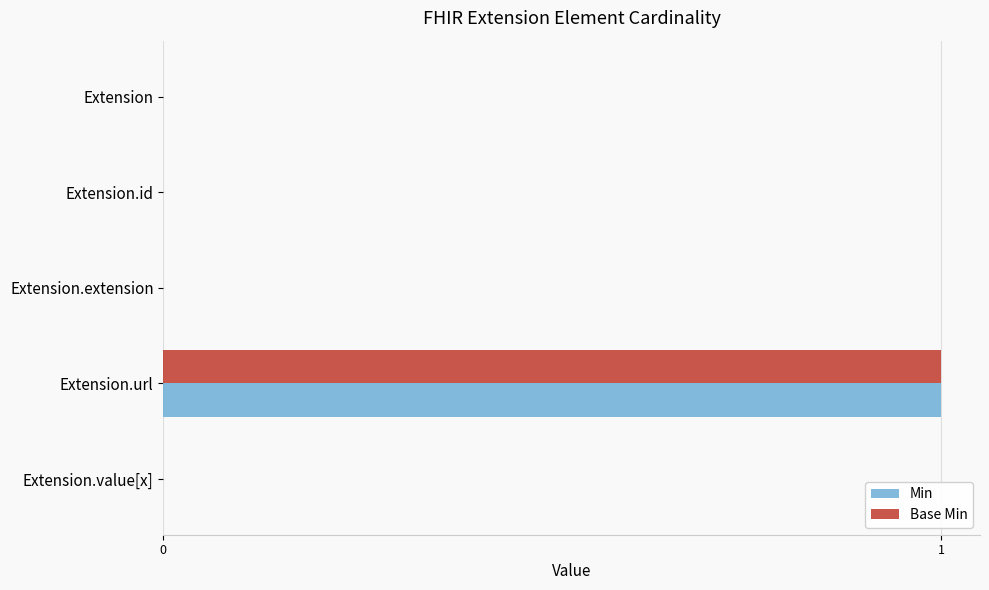

What are all the series names shown in the legend?

Min, Base Min